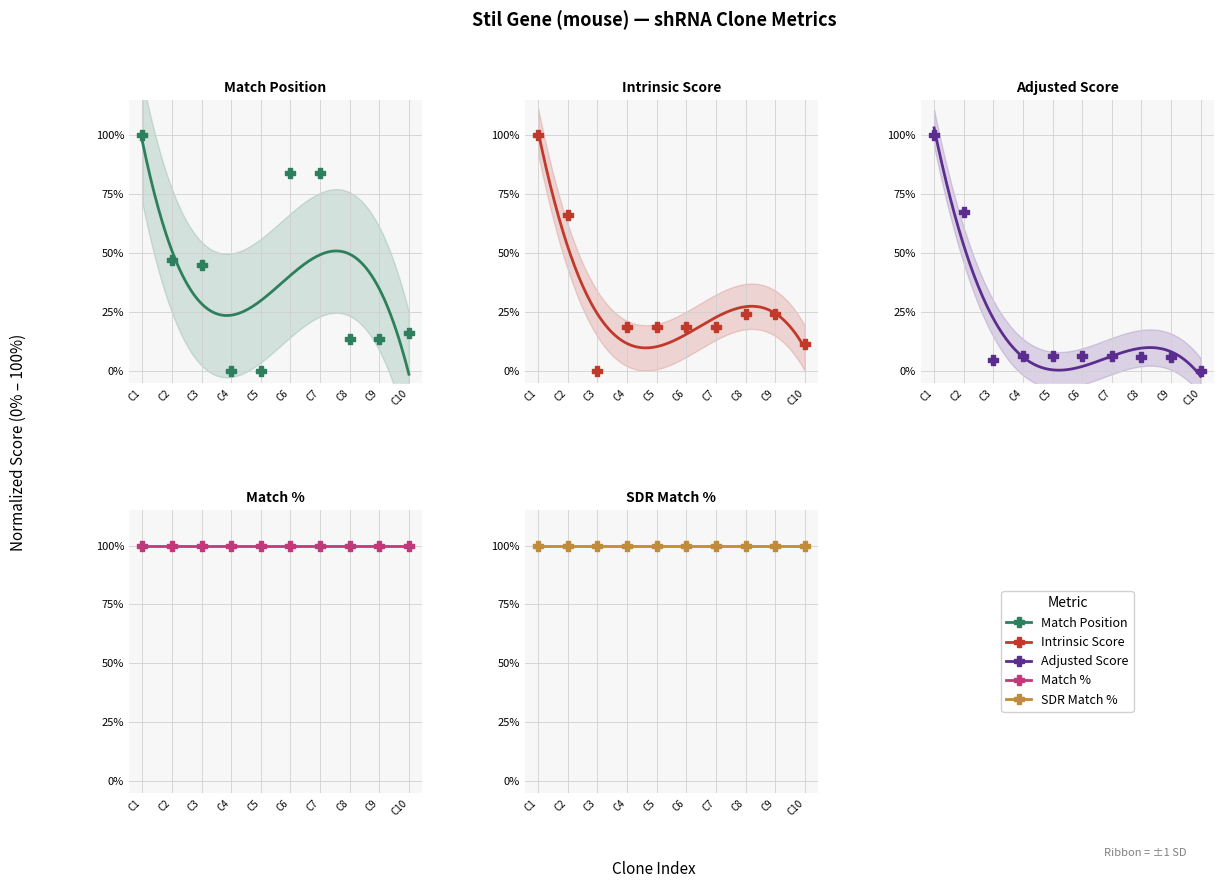

What are all the series names shown in the legend?

Match Position, Intrinsic Score, Adjusted Score, Match %, SDR Match %